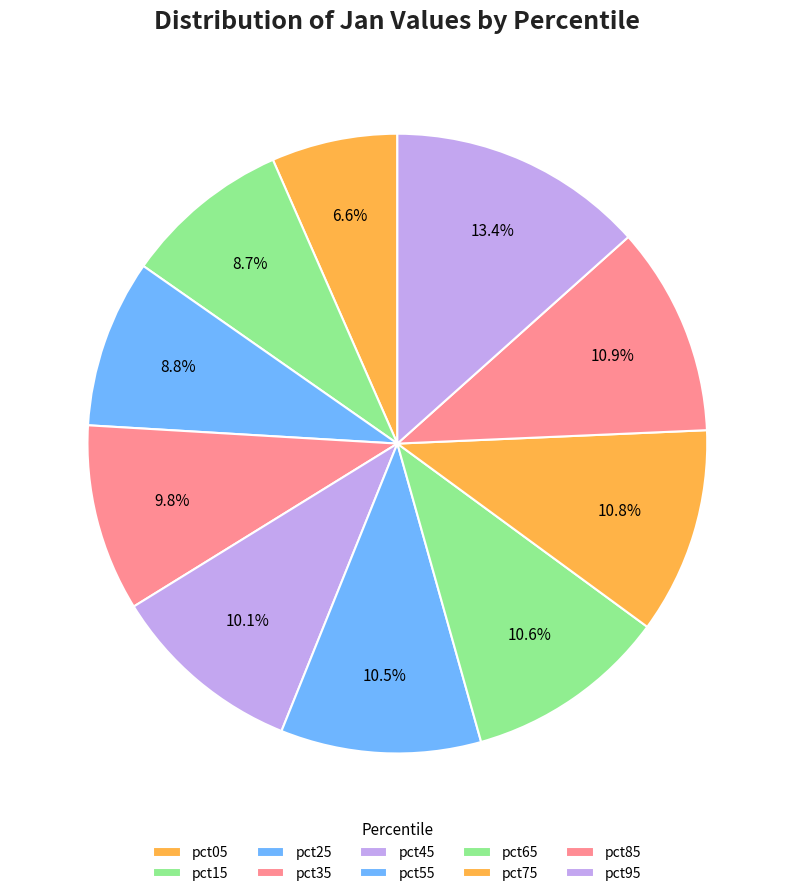

To the nearest percent, what portion does pct45 represent?

10%